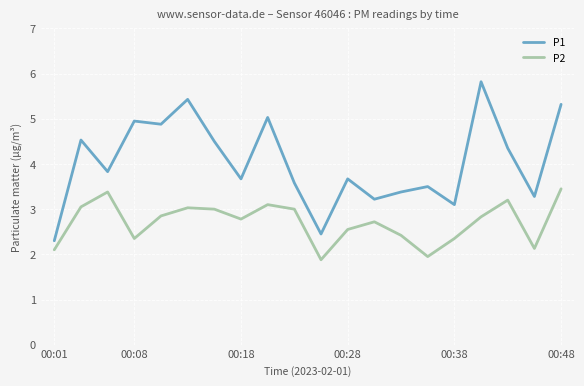

How many lines are shown in the chart?

2